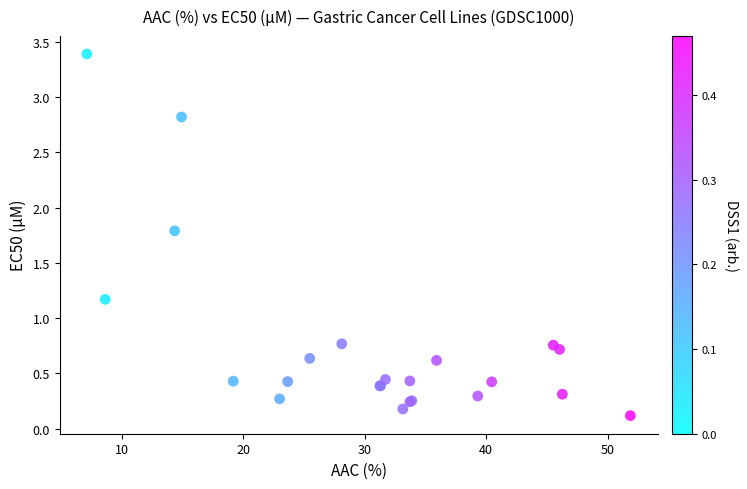

What Y value in the scatter plot is closest to 1?

1.2